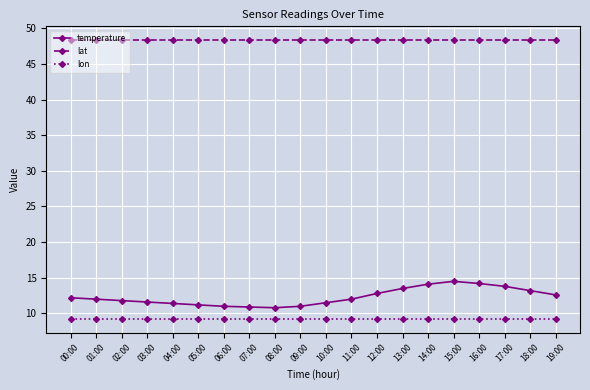

What is the spread (max minus min) of values at 16:00?

39.1